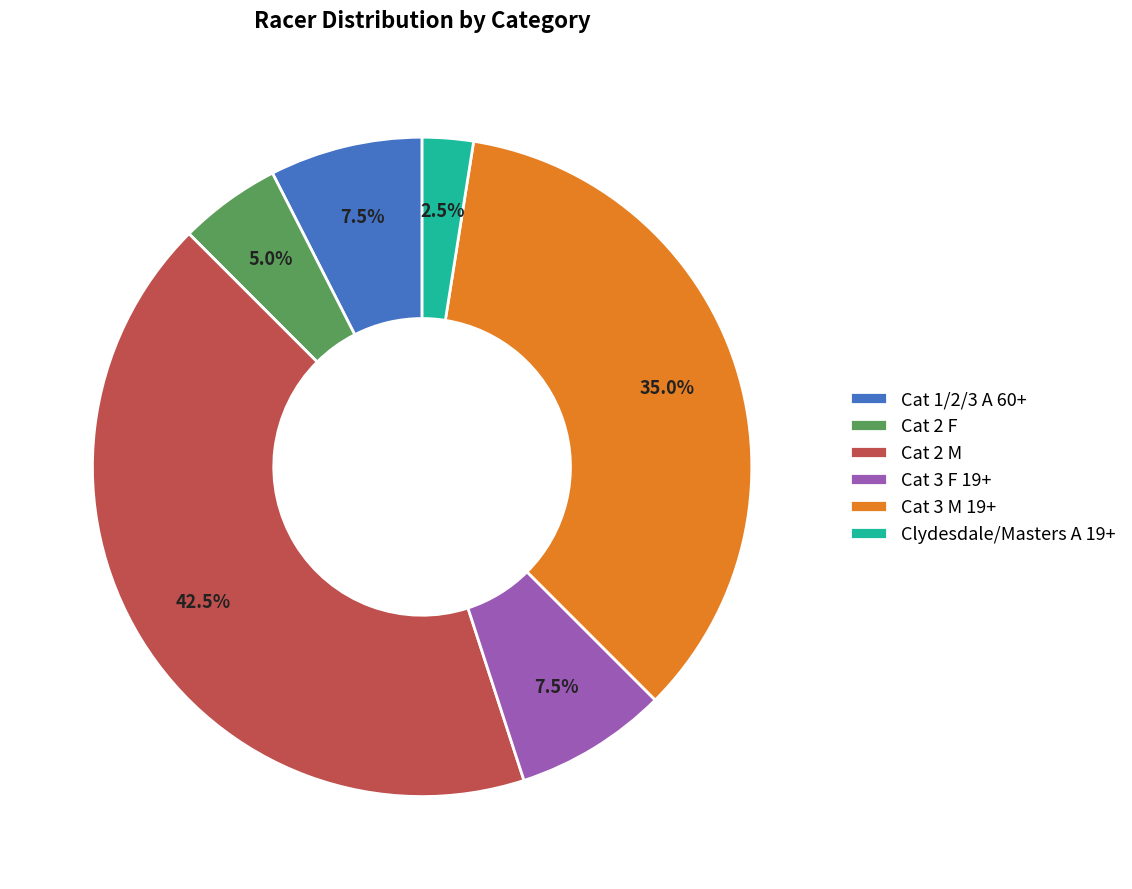

True or false: Cat 1/2/3 A 60+ accounts for 17% of the total.

False